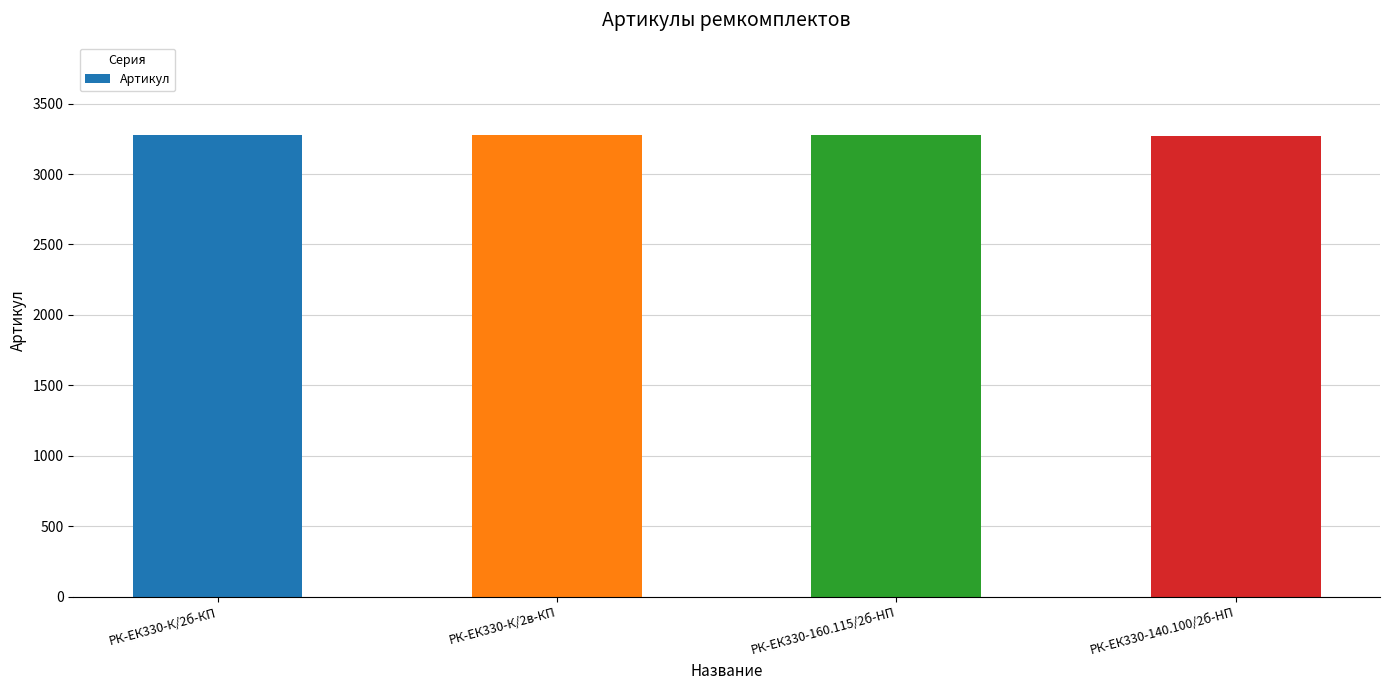

What is the maximum value shown in the chart?

3277